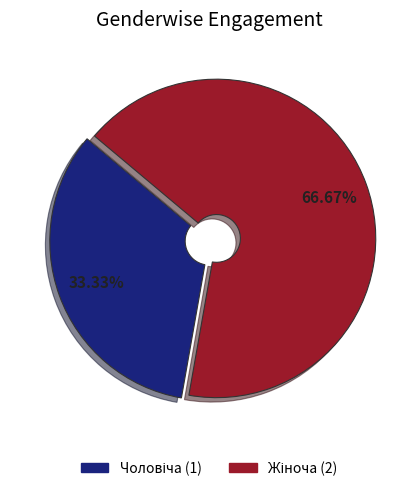

Is there any slice that represents more than half of the pie?

Yes